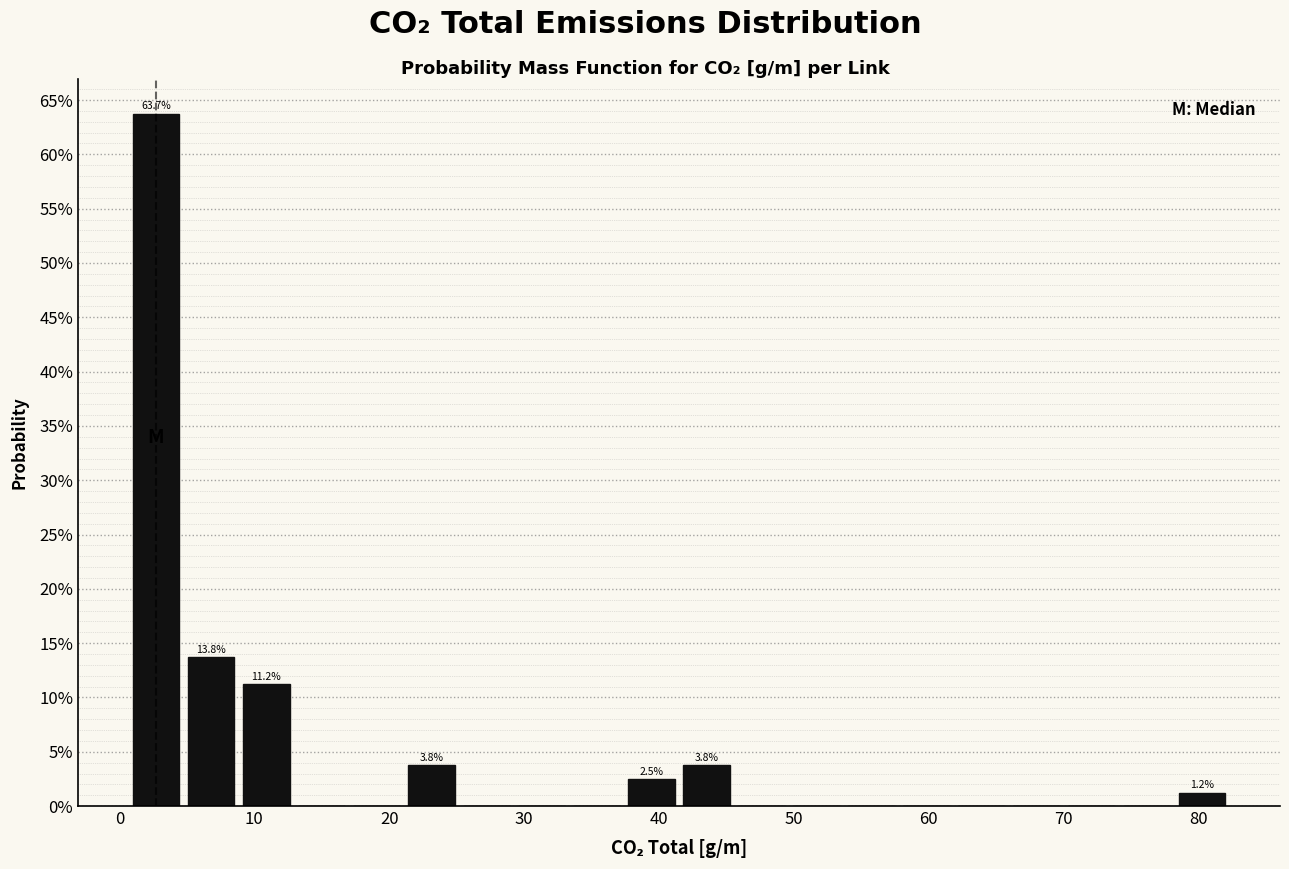

Over which range of the x-axis is the bar tallest?

1 to 5